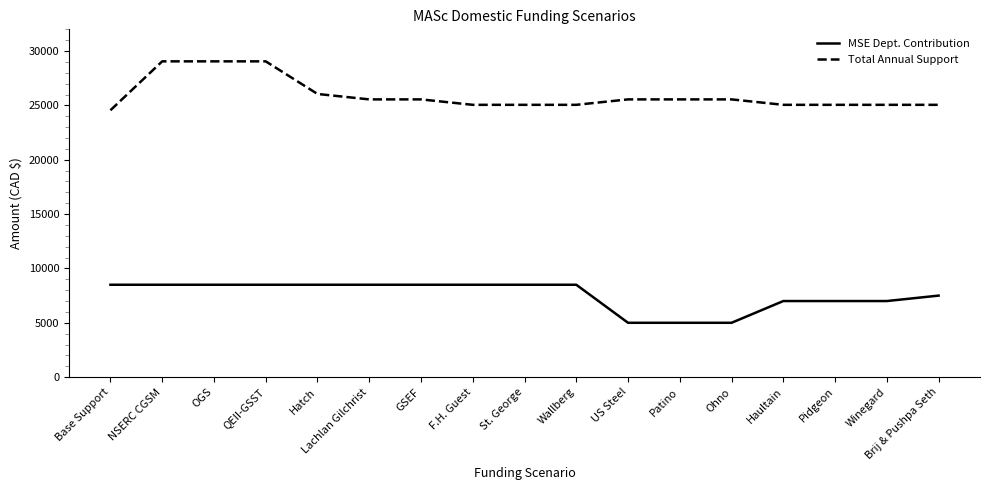

What is the approximate value of Total Annual Support at St. George, to the nearest 100?

25100